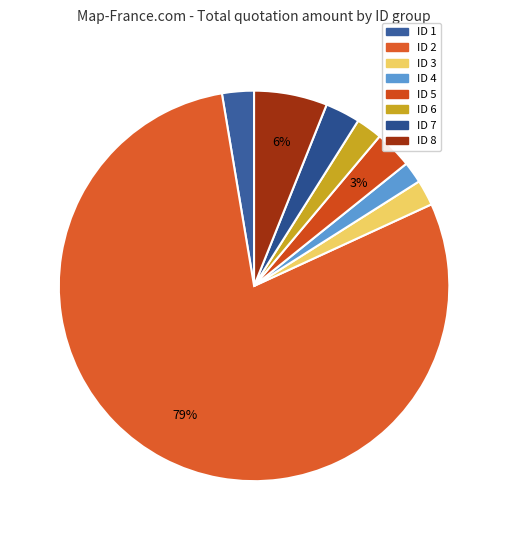

What is the majority slice?

ID 2